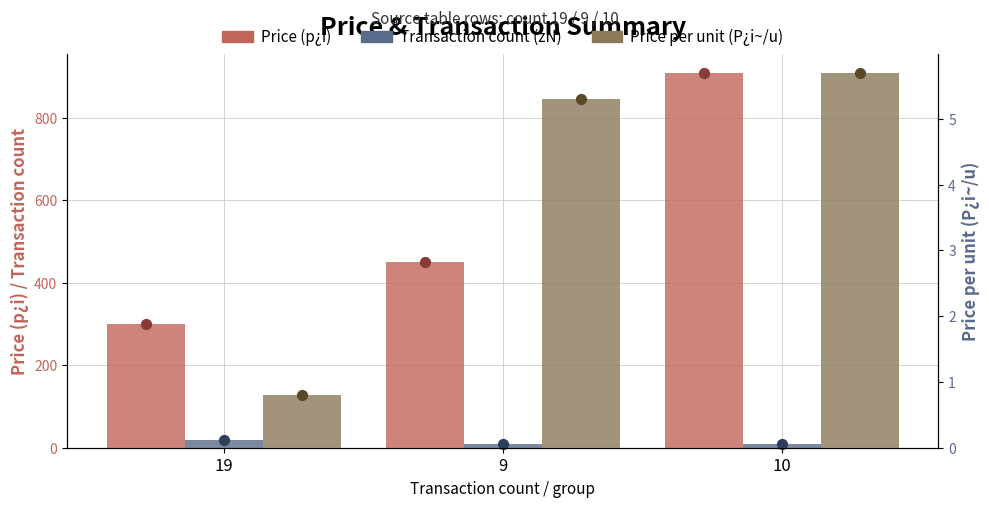

Which series contains the highest Y value?

Price (p¿i)